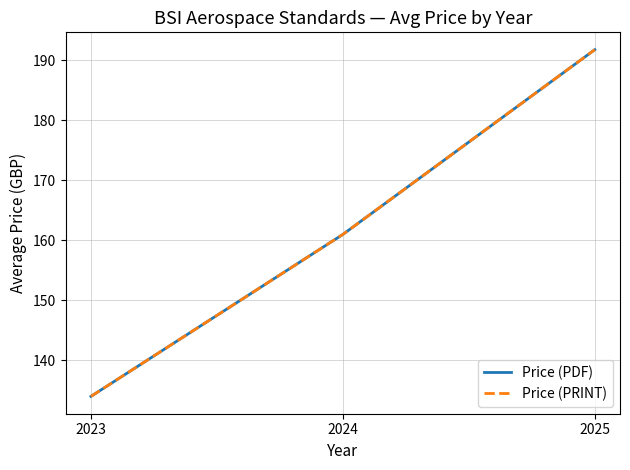

True or false: Price (PDF) has a value of 161.0 at 2024.

True